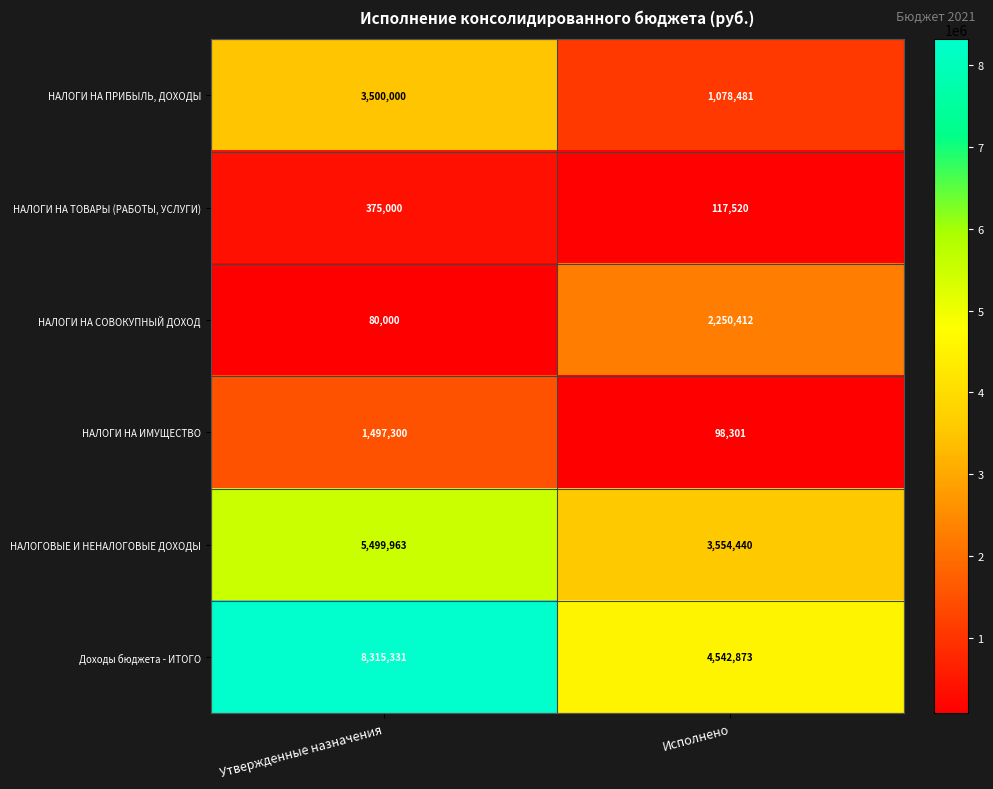

At Утвержденные назначения, list the series in order from smallest to largest.

НАЛОГИ НА СОВОКУПНЫЙ ДОХОД, НАЛОГИ НА ТОВАРЫ (РАБОТЫ, УСЛУГИ), НАЛОГИ НА ИМУЩЕСТВО, НАЛОГИ НА ПРИБЫЛЬ, ДОХОДЫ, НАЛОГОВЫЕ И НЕНАЛОГОВЫЕ ДОХОДЫ, Доходы бюджета - ИТОГО